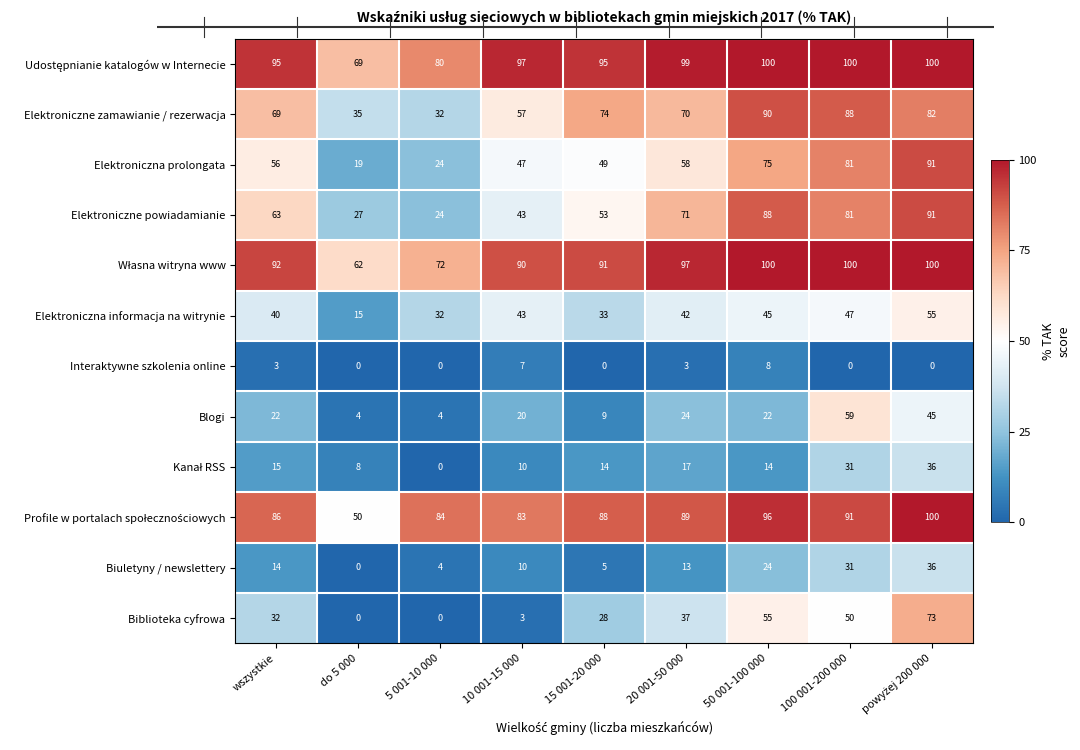

Is it true that Biuletyny / newslettery equals 5 at 10 001-15 000?

False